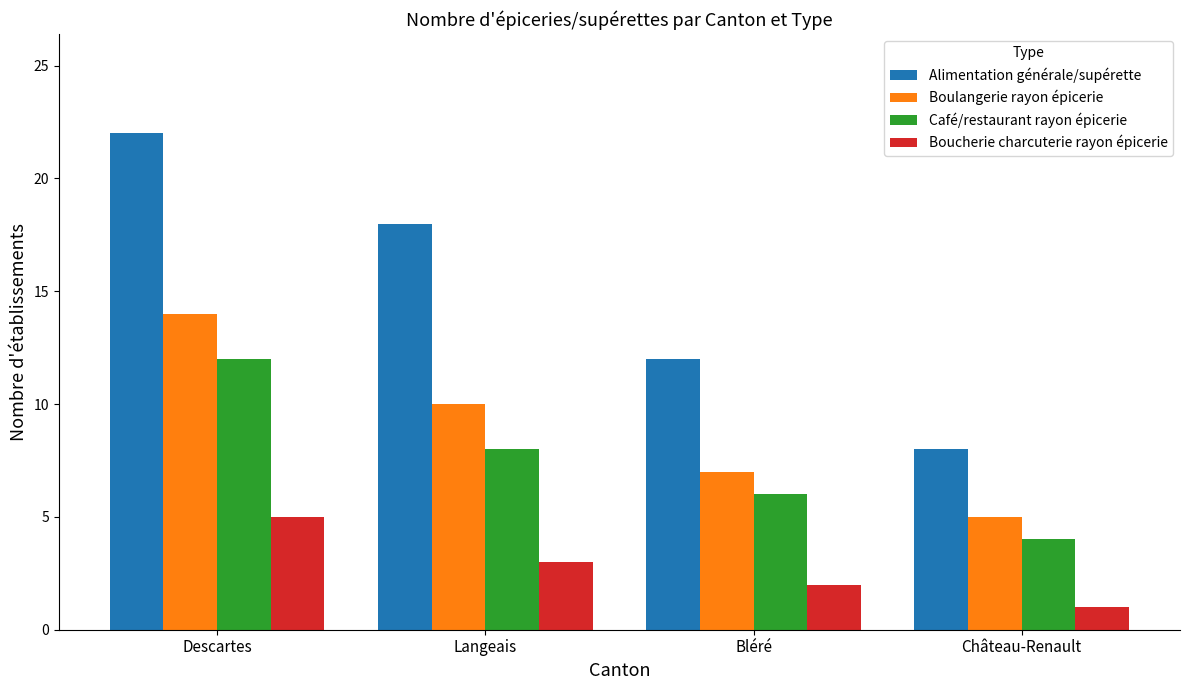

What is the difference between the maximum and minimum values in the Boulangerie rayon épicerie series?

9